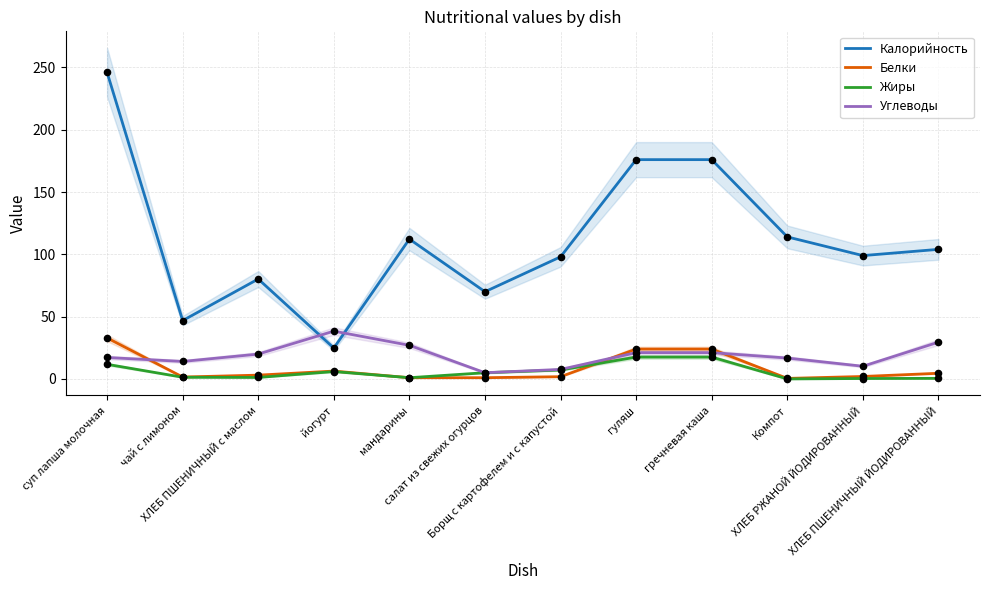

Is the value of Калорийность at суп лапша молочная greater than the value of Жиры at Компот?

Yes